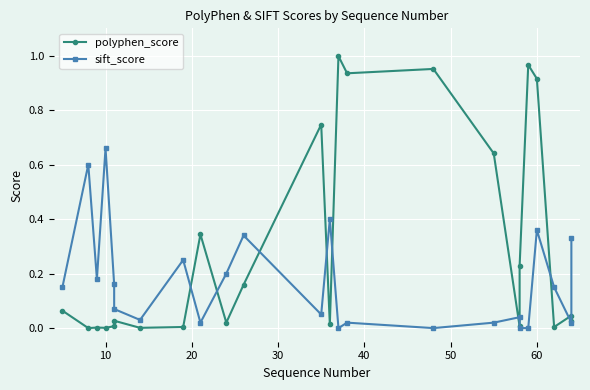

How many values in the sift_score series exceed 0?

20